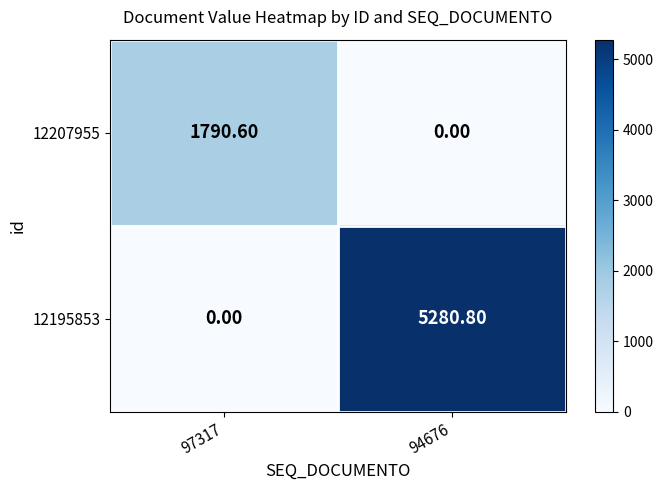

Rank the series by their average value, from highest to lowest.

12195853, 12207955